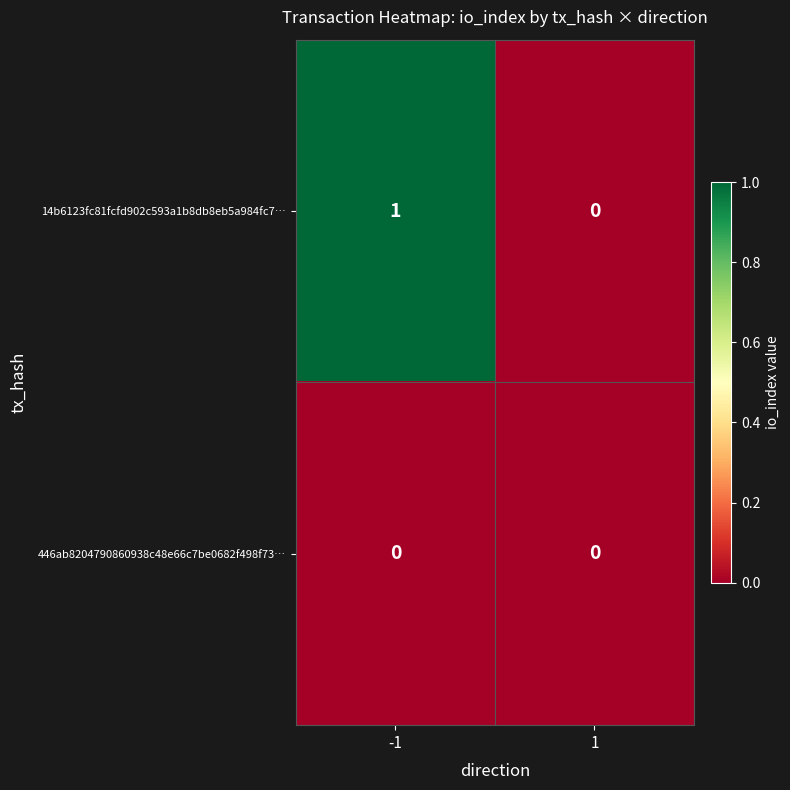

Between -1 and 1, which series saw the biggest shift?

14b6123fc81fcfd902c593a1b8db8eb5a984fc7…